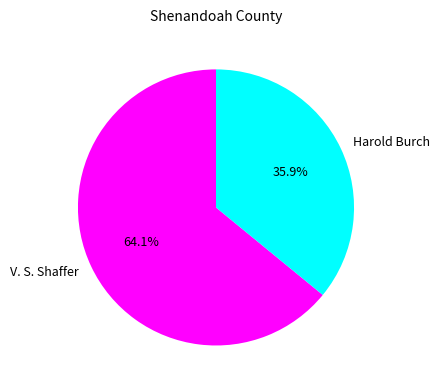

What is the ratio of the value at Harold Burch to the value at V. S. Shaffer?

0.6